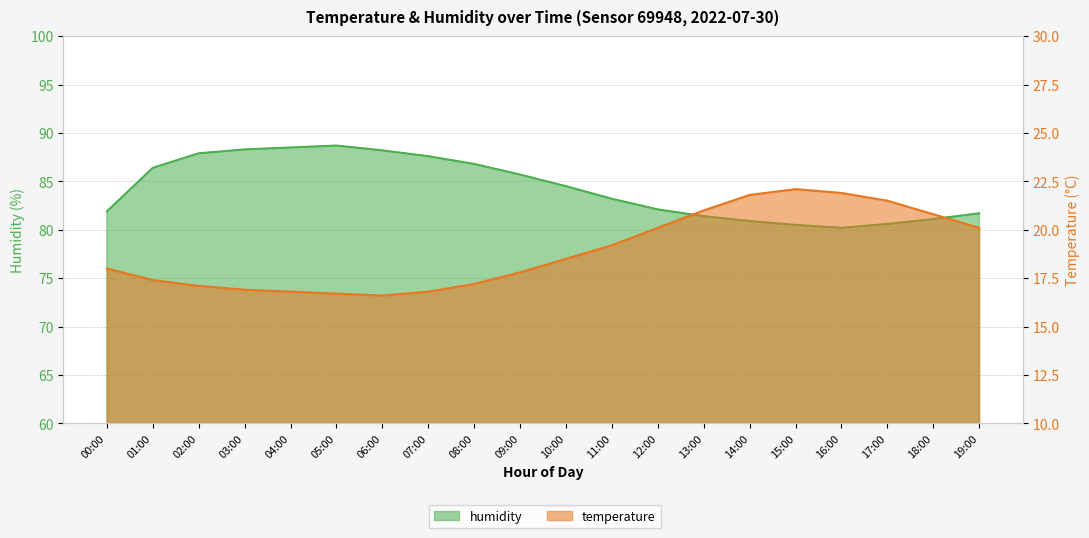

What is the spread (max minus min) of values at 15:00?

58.4